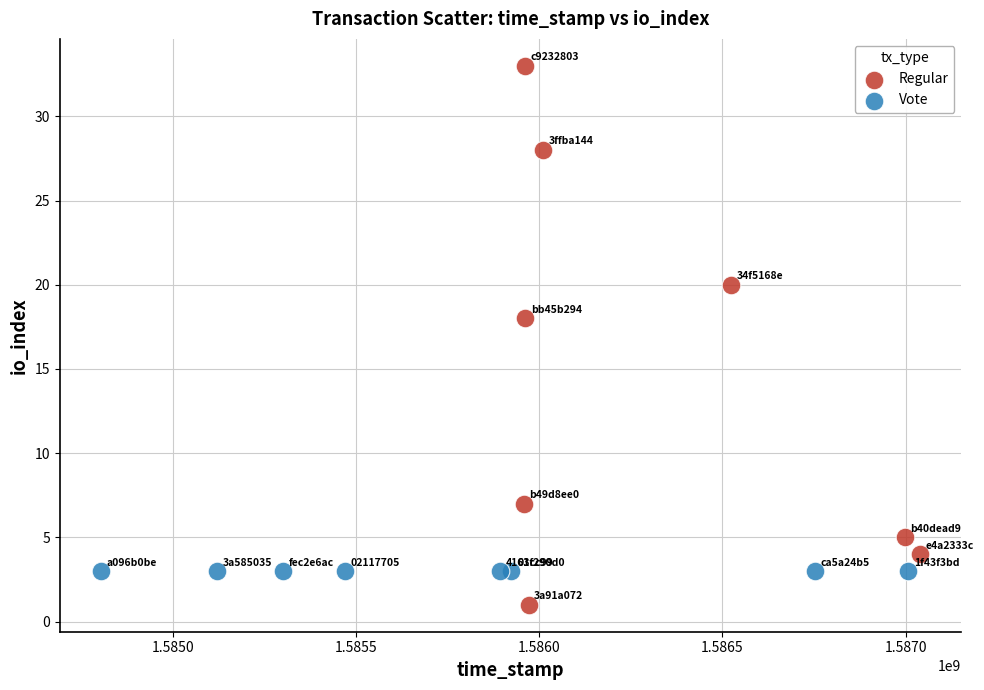

Which series contains the highest Y value?

Regular